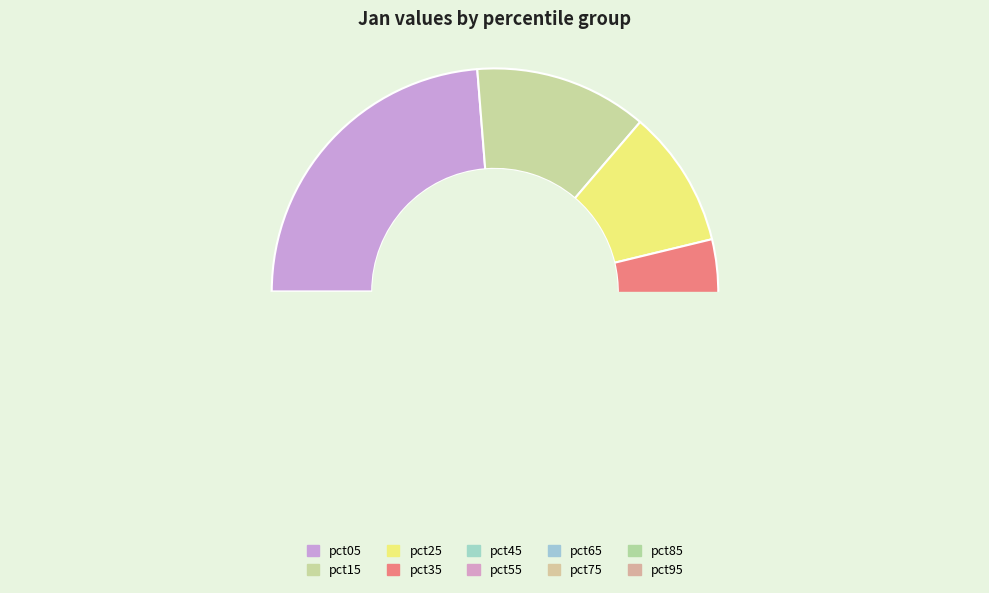

True or false: pct55 accounts for 1% of the total.

False